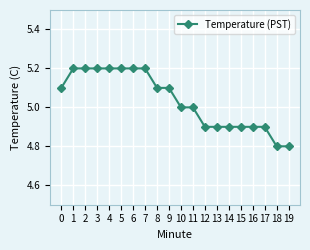

Between 17 and 10, which is larger?

10